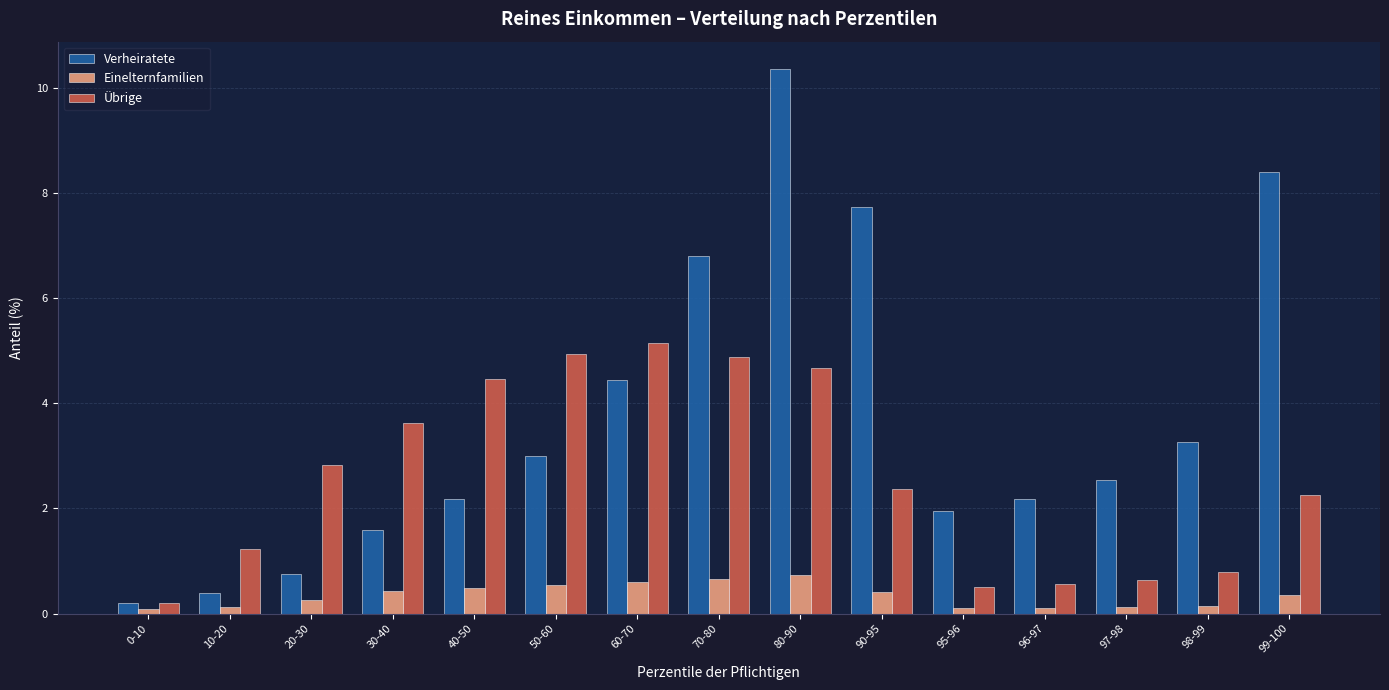

Is it true that Übrige equals 0.5 at 95-96?

True